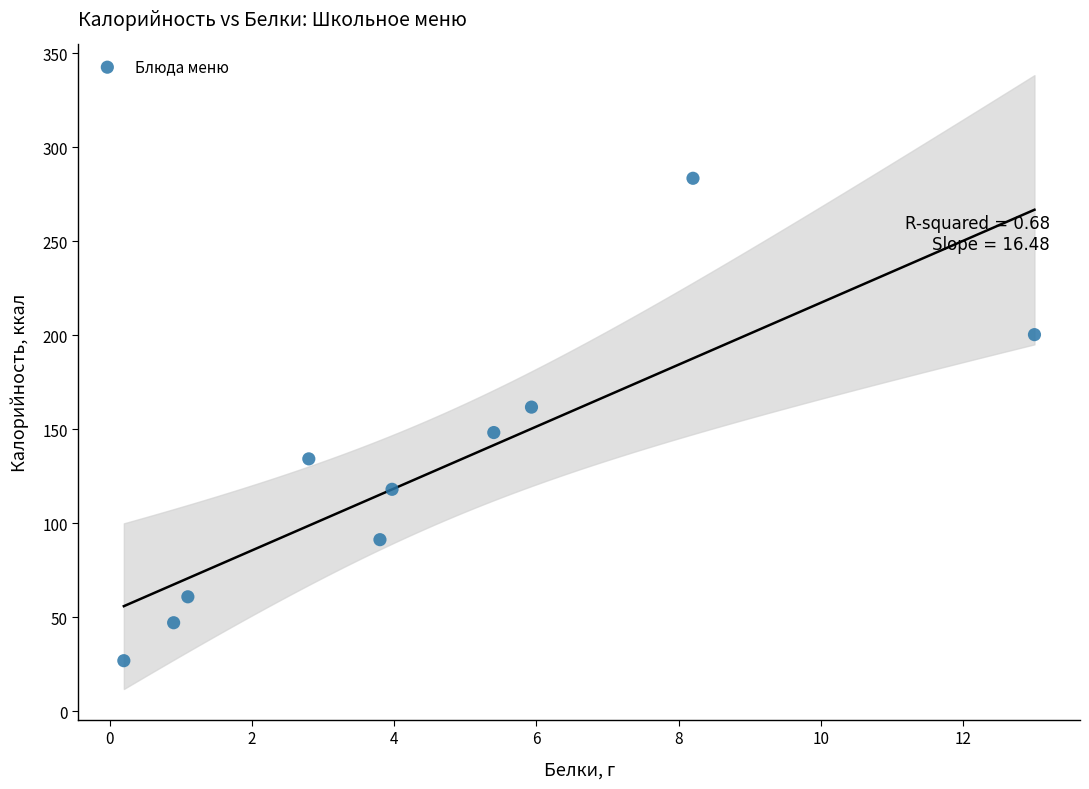

What is the range of Y values (max minus min)?

256.7